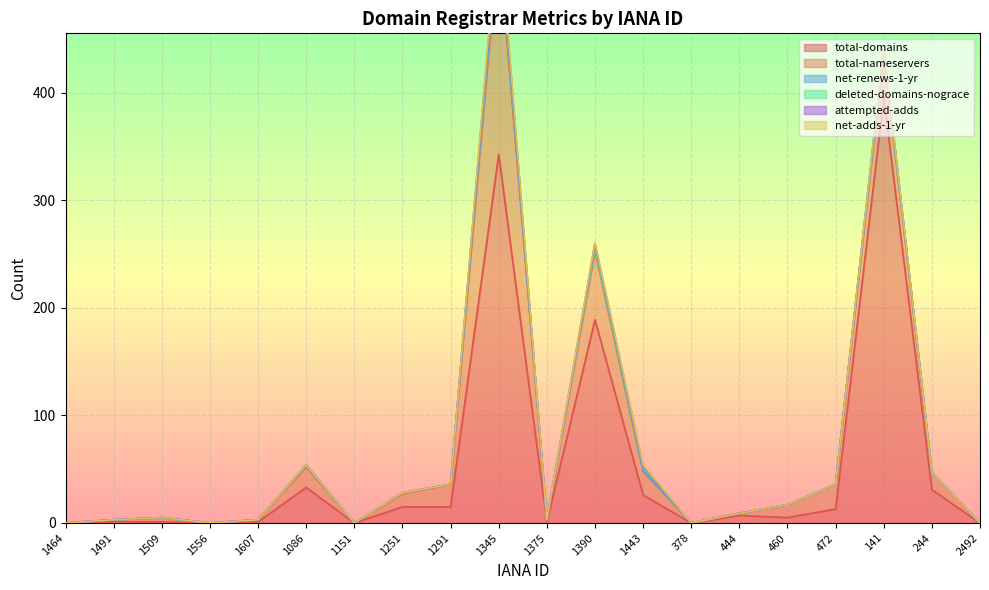

Is it true that deleted-domains-nograce equals 0 at 444?

True